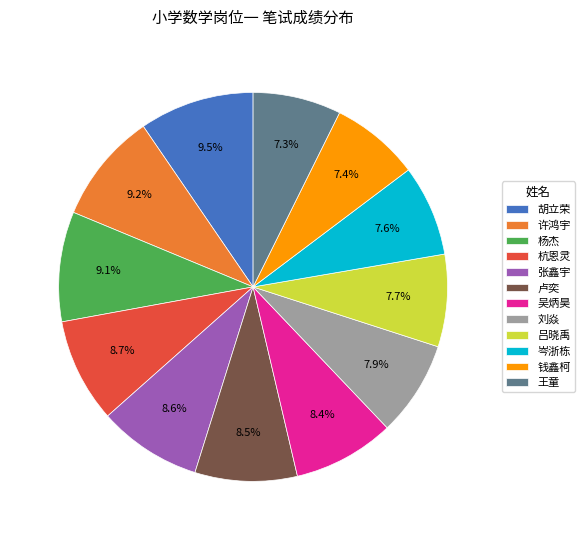

Count the number of slices in the pie.

12